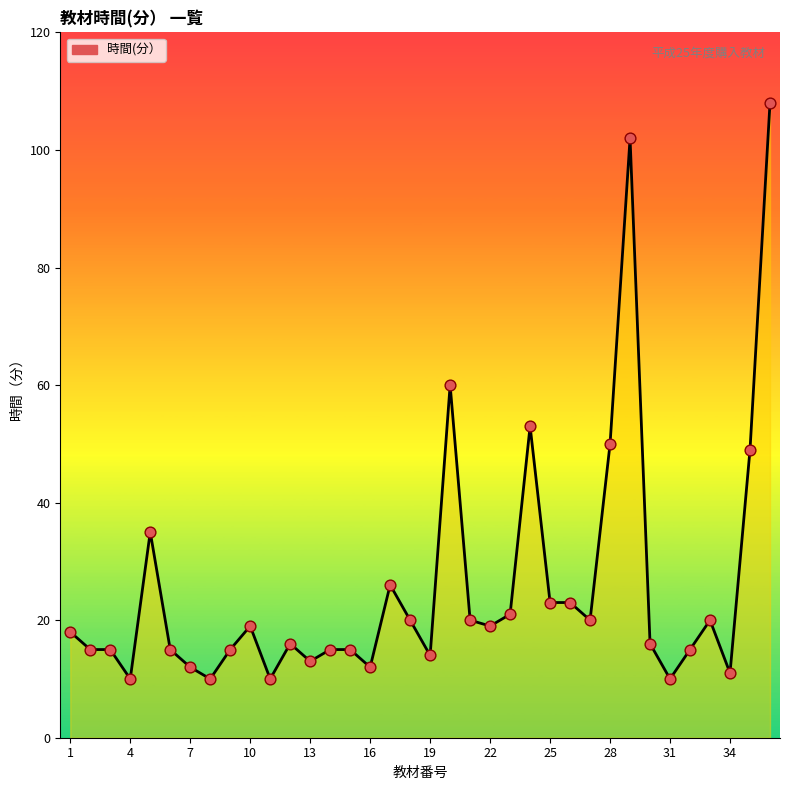

What is the smallest value displayed?

10